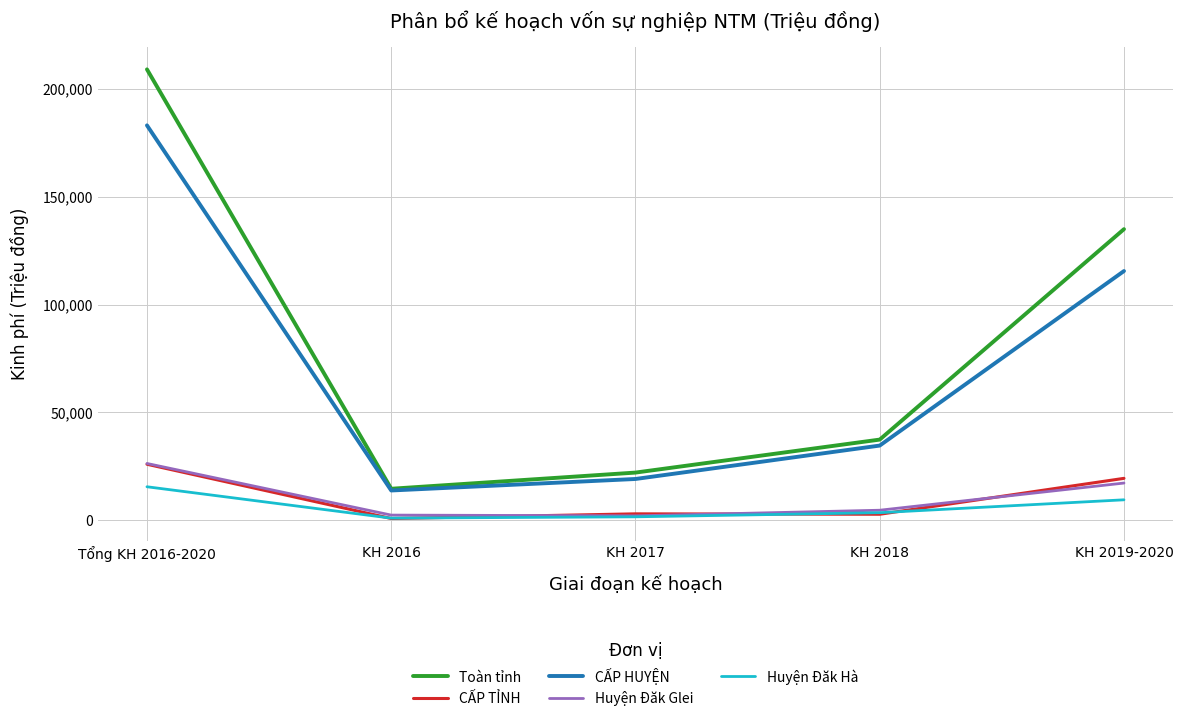

True or false: CẤP TỈNH and Toàn tỉnh cross at least once.

False